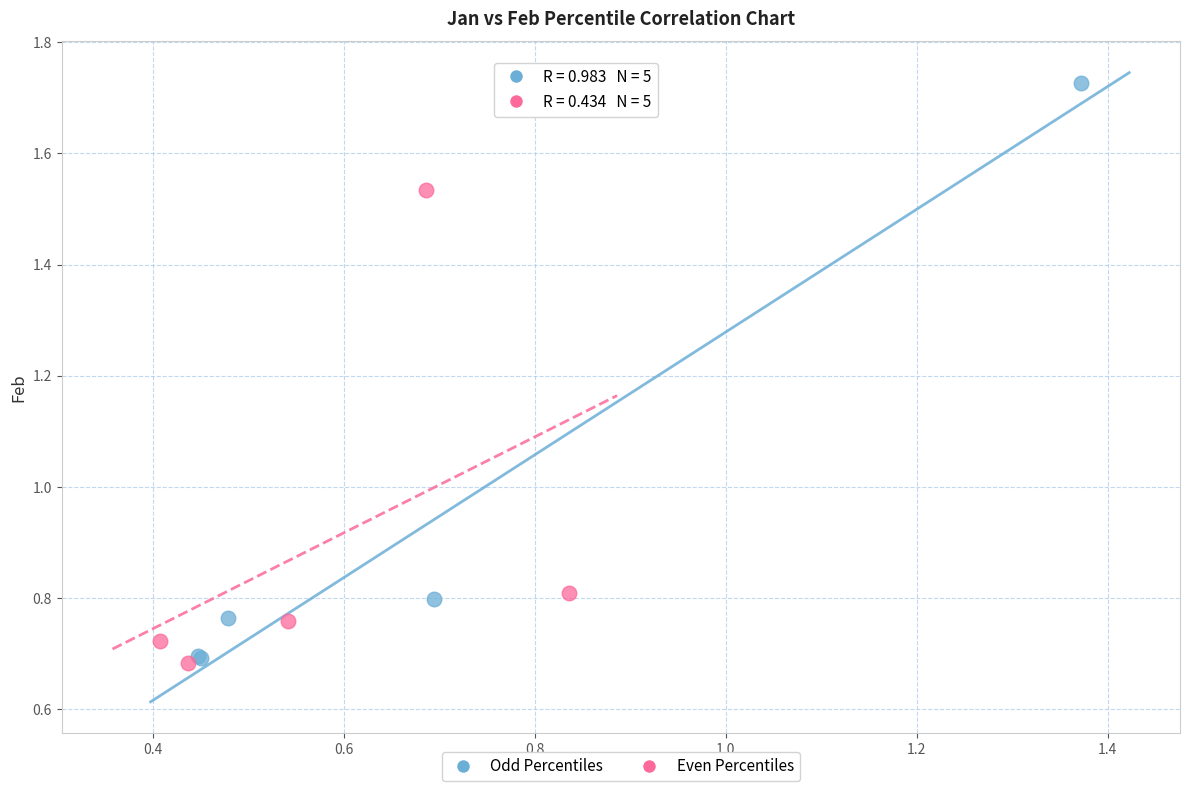

Which series reaches the maximum Y coordinate?

Odd Percentiles